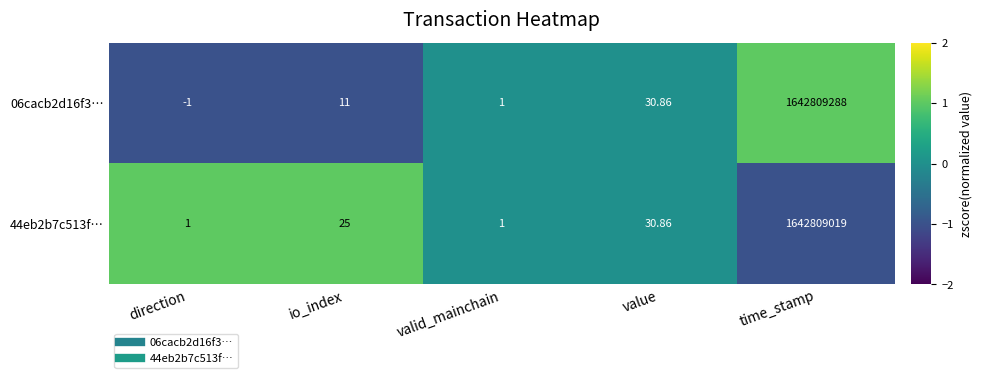

List the labels in order of 06cacb2d16f3… value, largest first.

time_stamp, value, io_index, valid_mainchain, direction